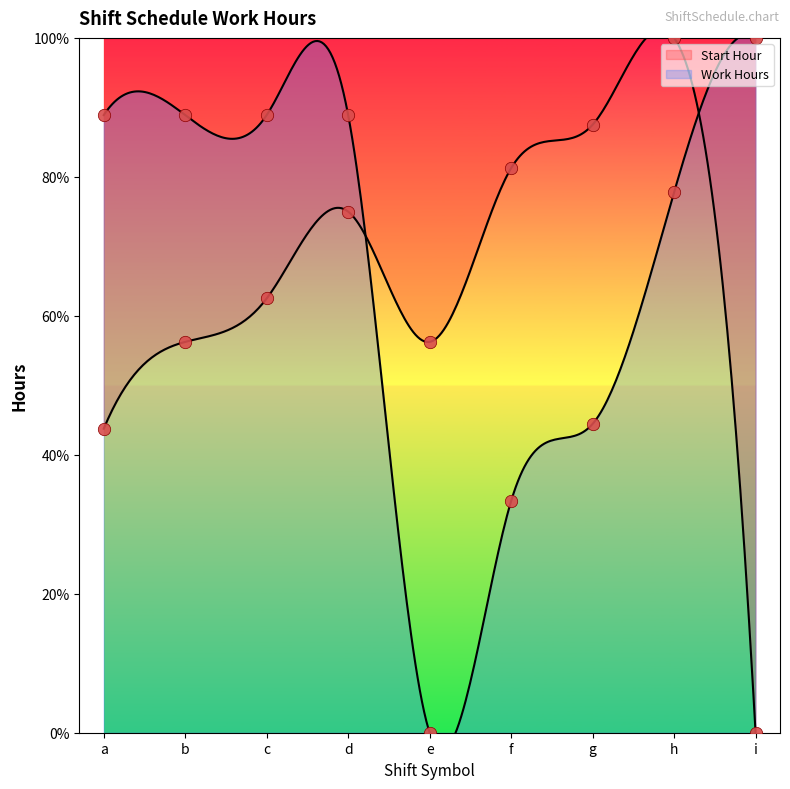

Is the value of Start Hour at c greater than the value of Work Hours at a?

No